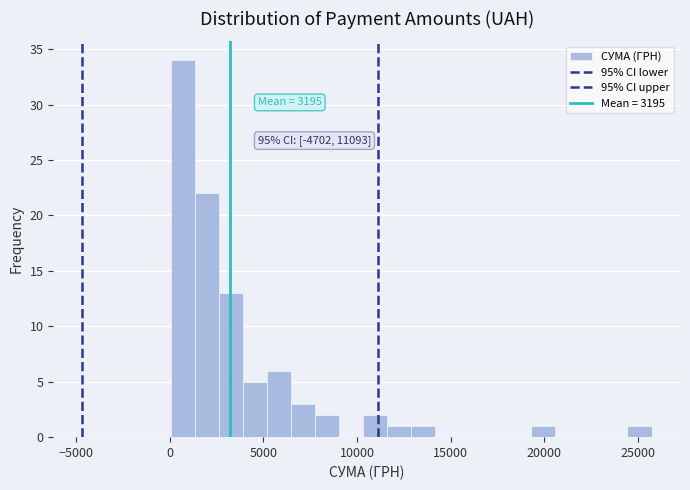

Around what value on the x-axis is the tallest bar? Give the approximate position of its centre, as read against the axis.

500